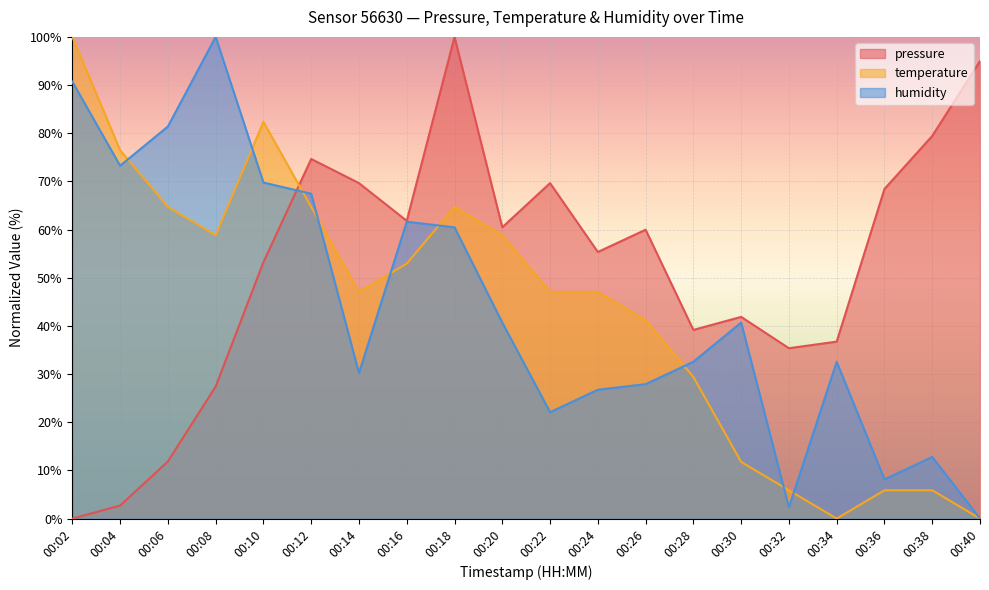

Reading left to right, extract all data points from this chart.

pressure: 0.0	2.7	11.9	27.4	53.2	74.7	69.6	61.8	100.0	60.5	69.6	55.3	60.0	39.2	41.9	35.4	36.7	68.4	79.4	95.0
temperature: 100.0	76.5	64.7	58.8	82.4	64.7	47.1	52.9	64.7	58.8	47.1	47.1	41.2	29.4	11.8	5.9	0.0	5.9	5.9	0.0
humidity: 90.7	73.3	81.4	100.0	69.8	67.4	30.2	61.6	60.5	40.7	22.1	26.7	27.9	32.6	40.7	2.3	32.6	8.1	12.8	0.0